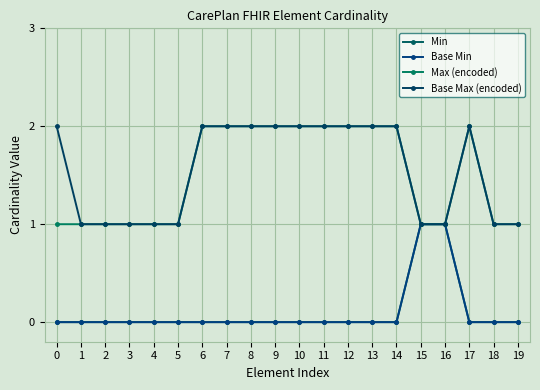

Rank the series at 1 from highest to lowest value.

Max (encoded), Base Max (encoded), Min, Base Min